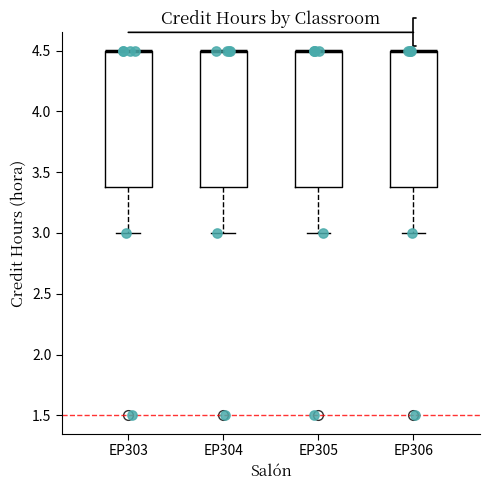

Where is the lower edge of the box for EP305 on the y-axis? The values are not printed on the chart, so give them approximately, as read against the axis.

3.4